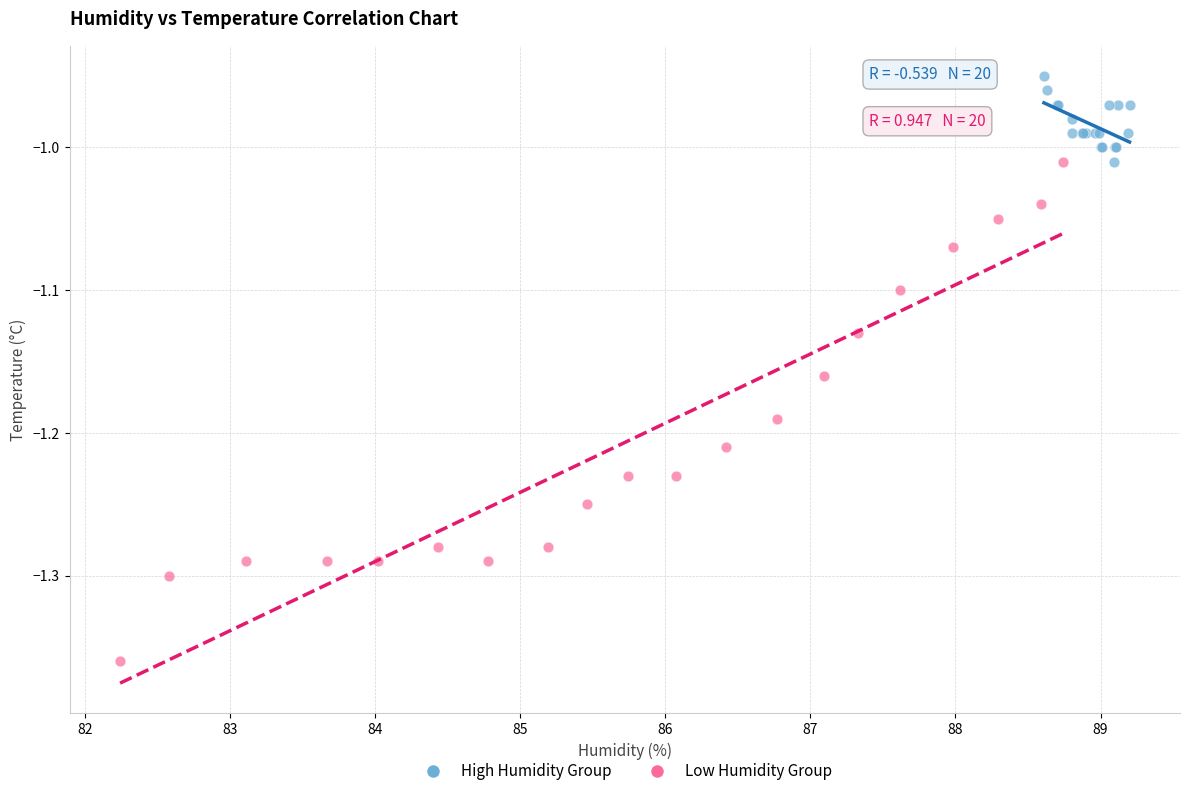

Which series has the largest Y range (max minus min)?

Low Humidity Group